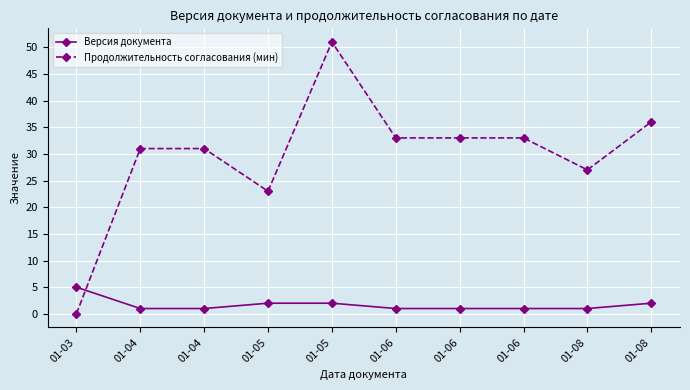

How many lines are shown in the chart?

2